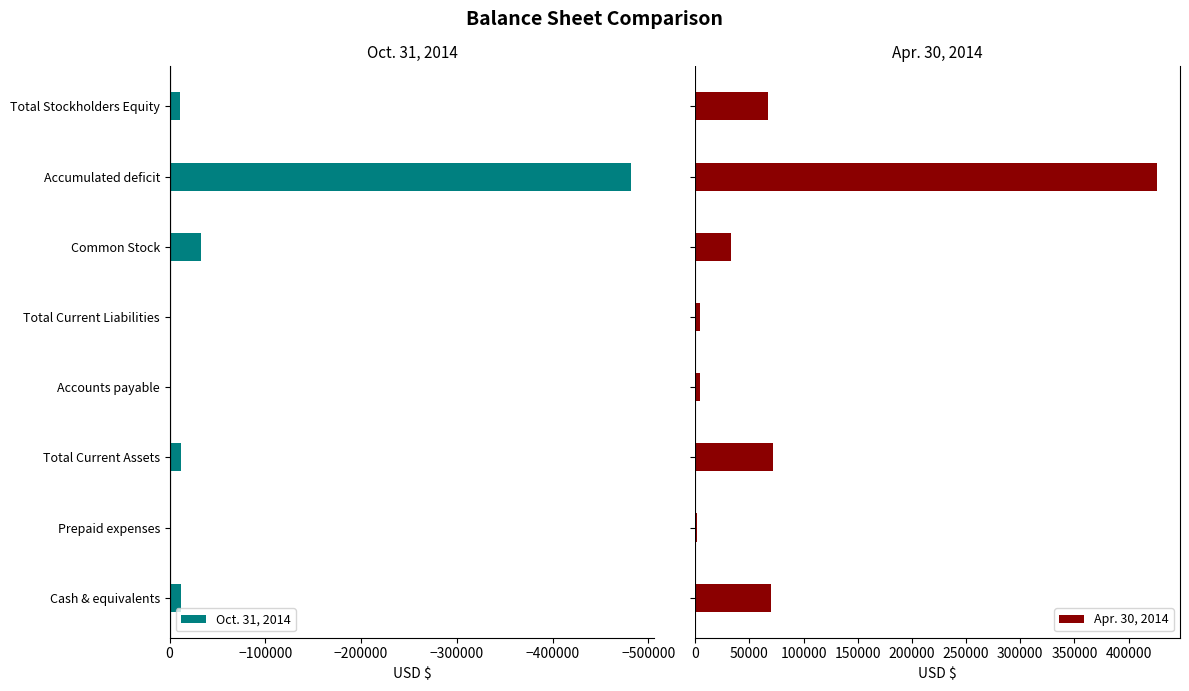

How many bars are there in total?

16